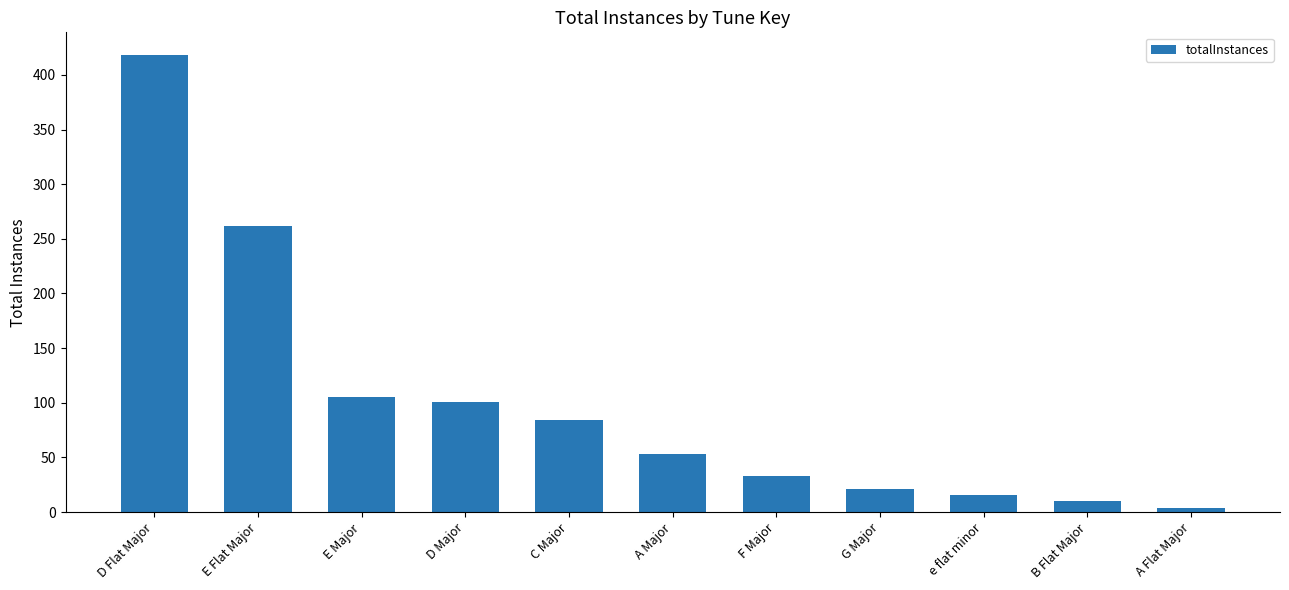

The chart shows a value of 128 at D Flat Major. True or false?

False